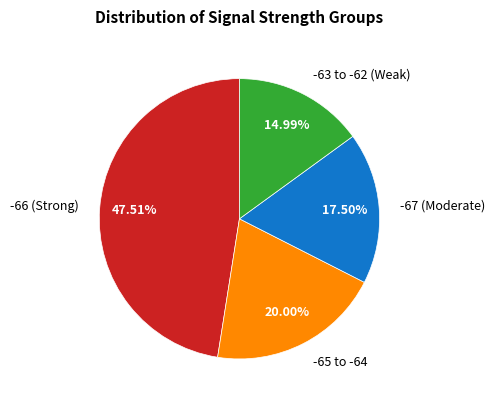

Is there a majority slice in this chart?

No